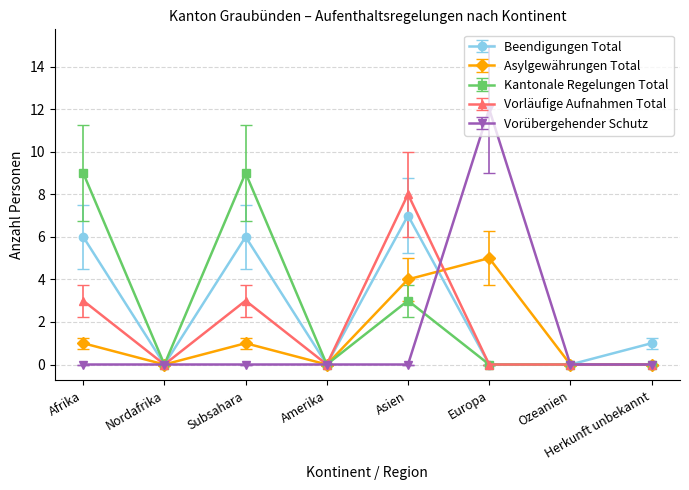

Is it true that Beendigungen Total equals 4 at Europa?

False